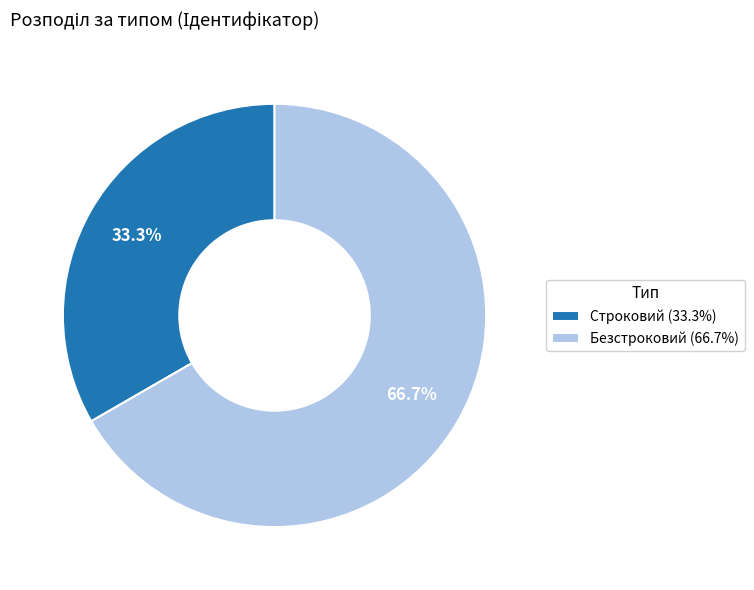

Count the number of slices in the pie.

2